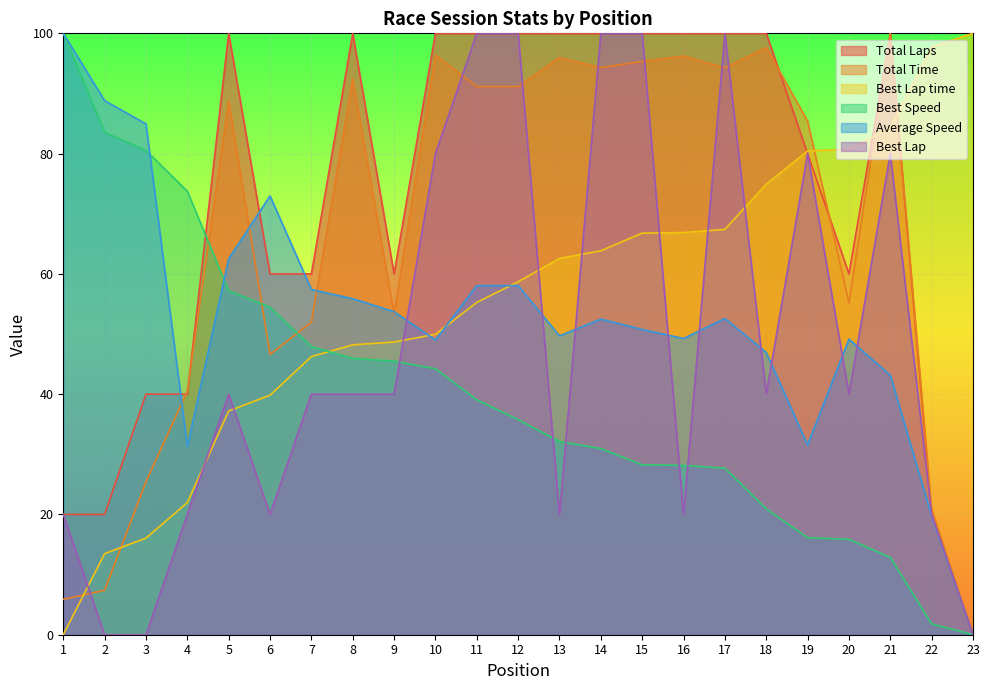

How many data points in Best Speed are above 35?

12